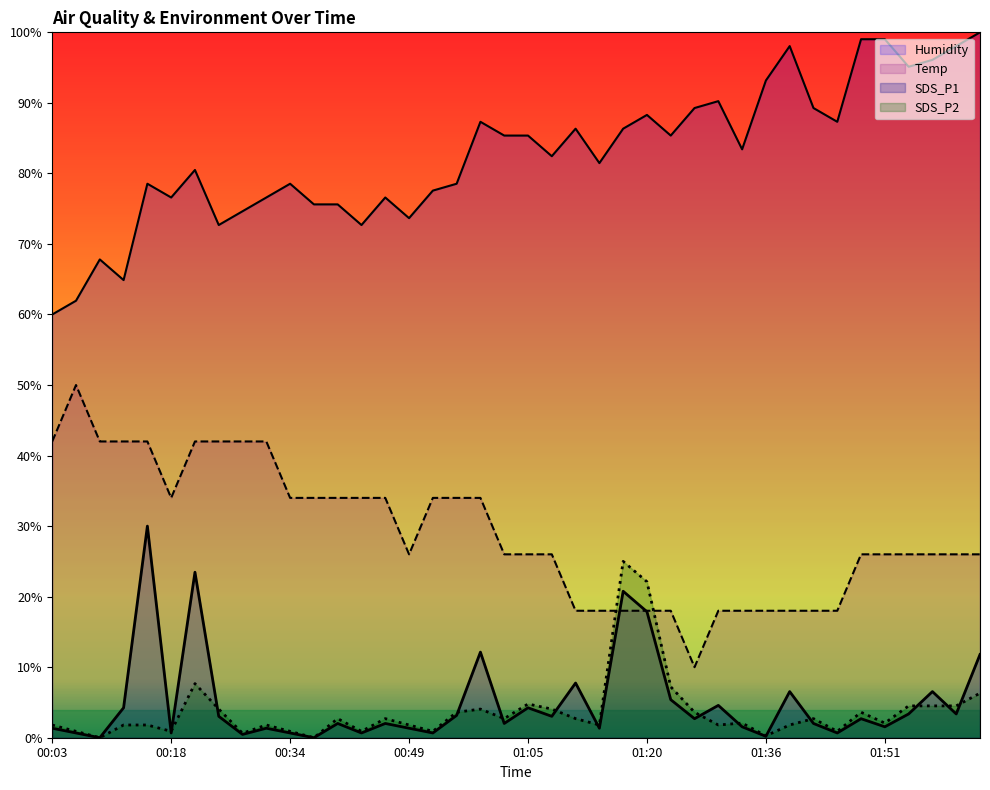

True or false: SDS_P2 has a value of 0.9 at 01:45.

True